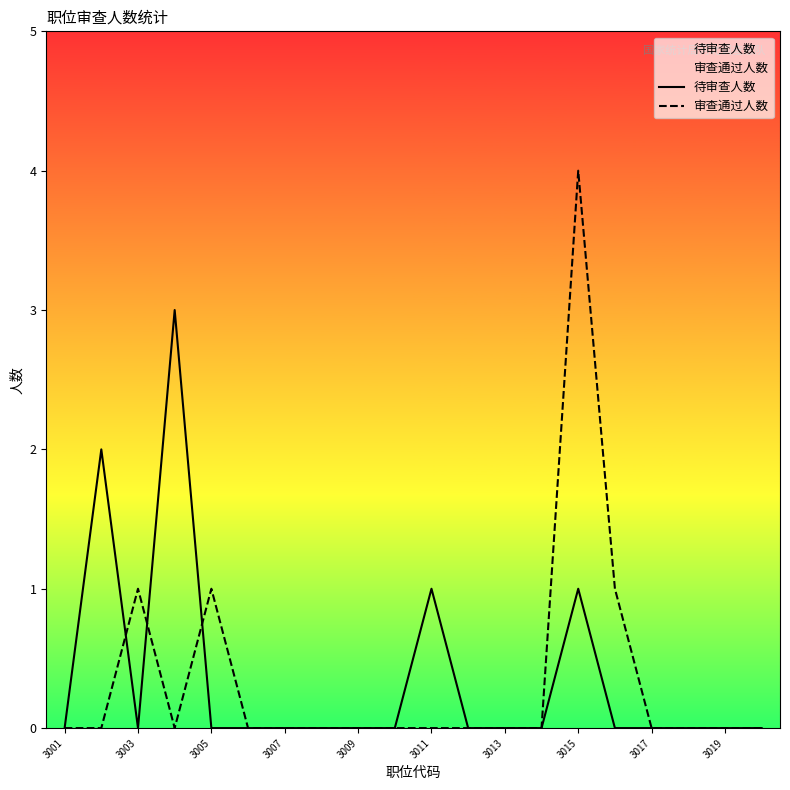

Which series has the widest spread of values?

审查通过人数